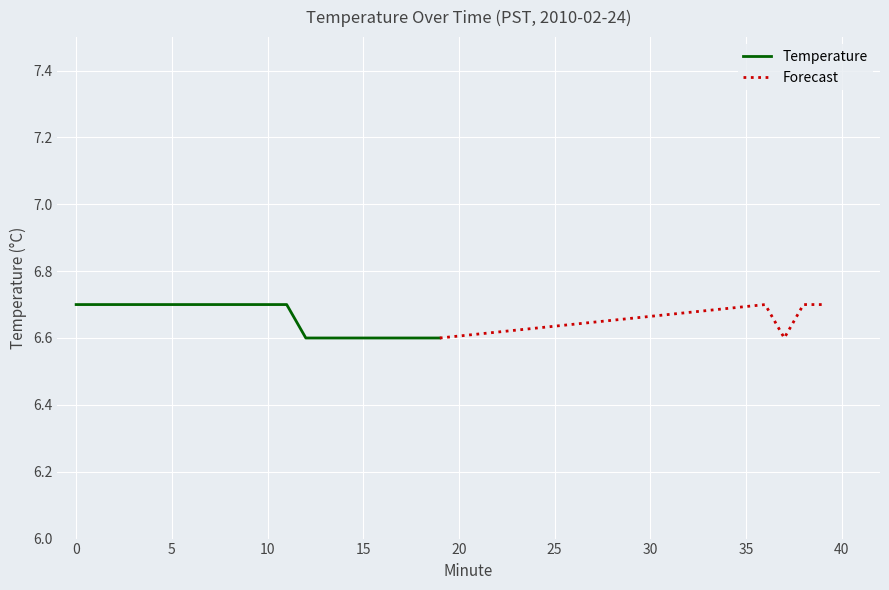

What is the sum of all values?

133.2